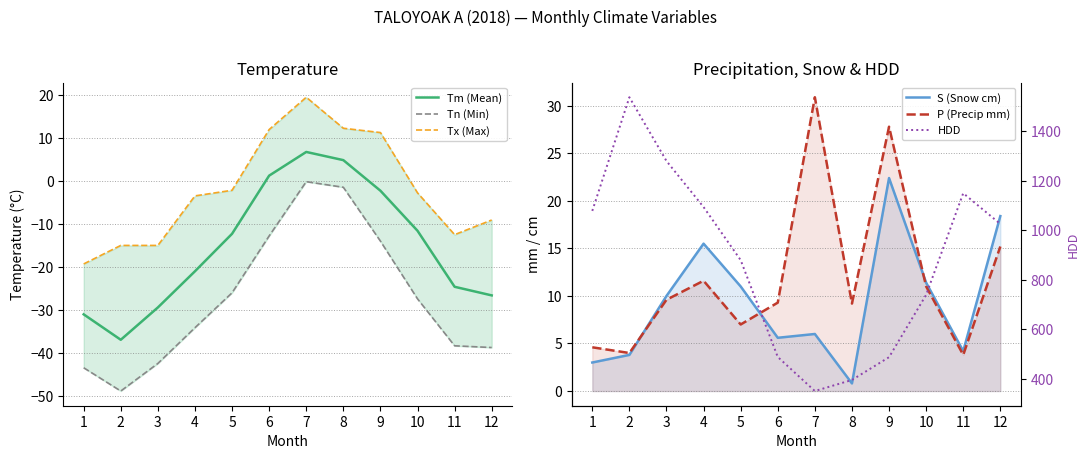

Which series has the widest spread of values?

HDD